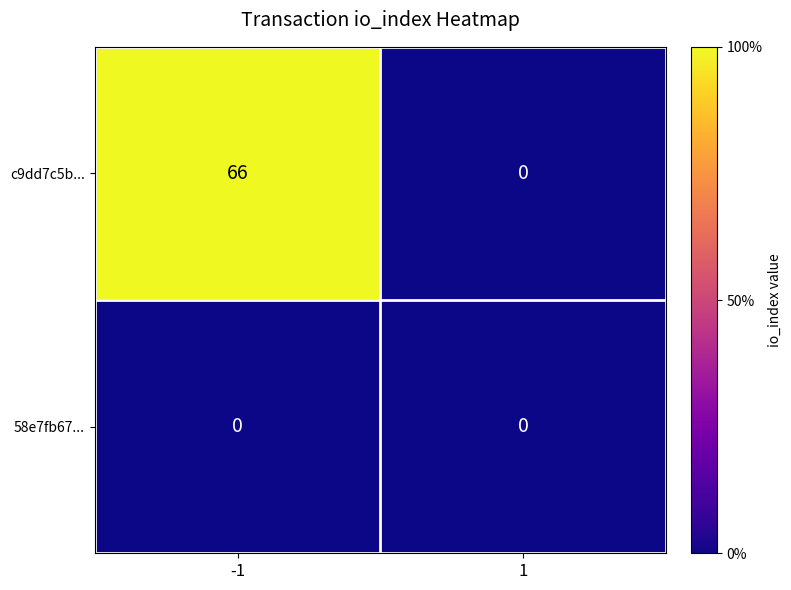

Reading left to right, what are all the values shown in this chart?

c9dd7c5b...: -1=66	1=0
58e7fb67...: -1=0	1=0